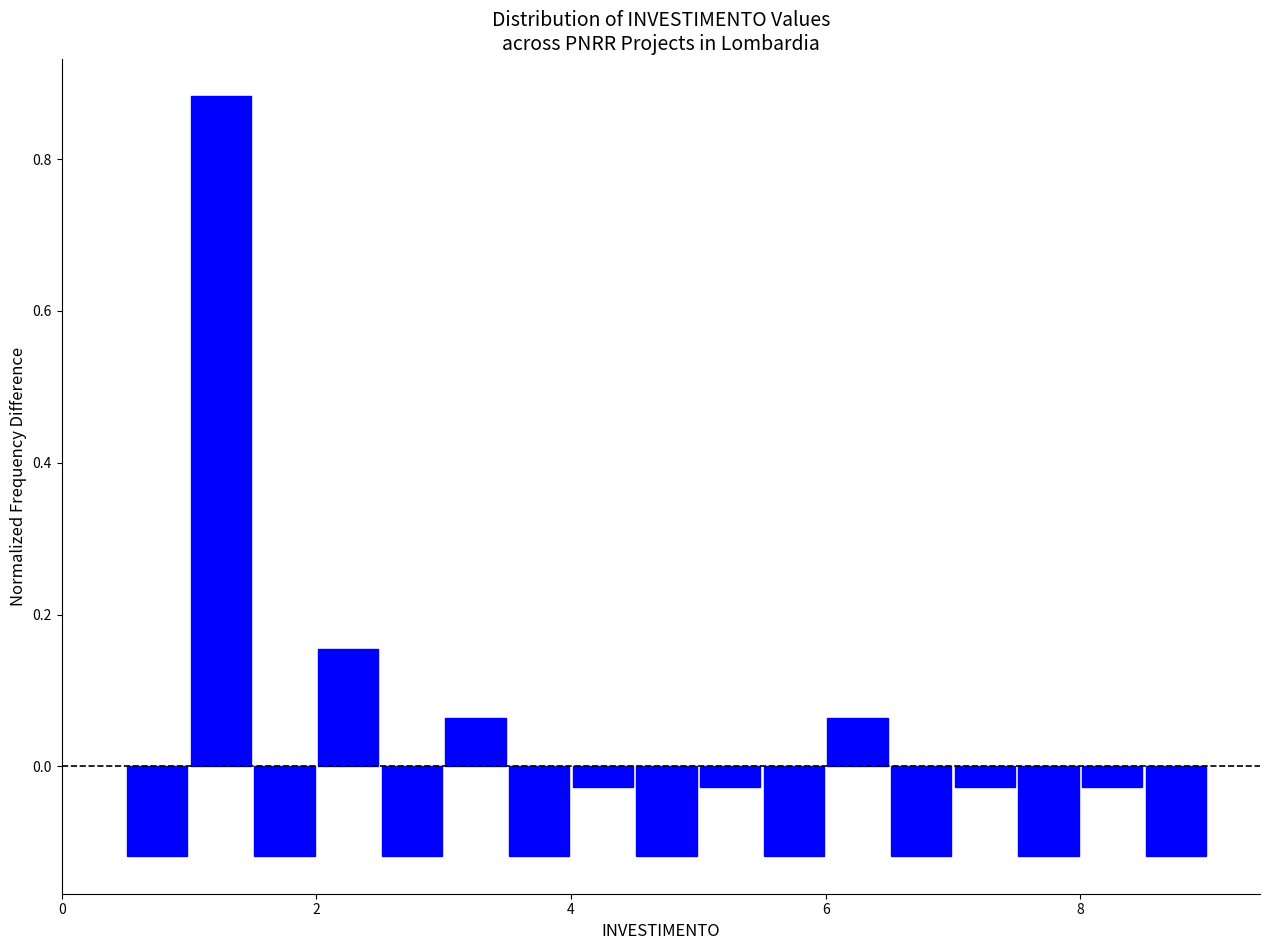

Read against the x-axis, roughly where is the centre of the tallest bar?

1.2